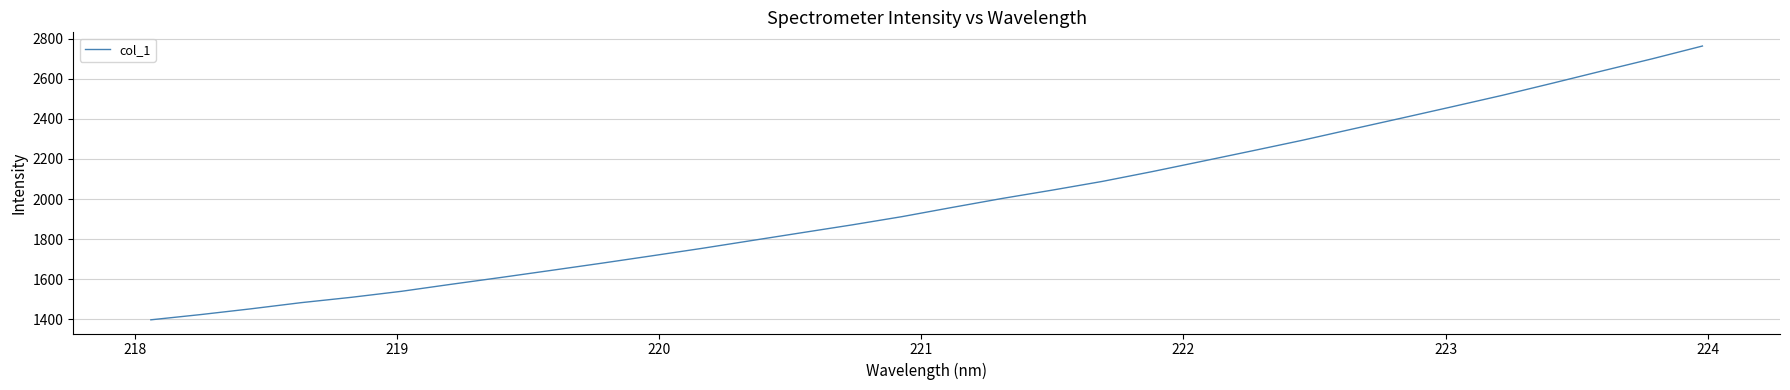

What is the maximum value shown in the chart?

2763.0